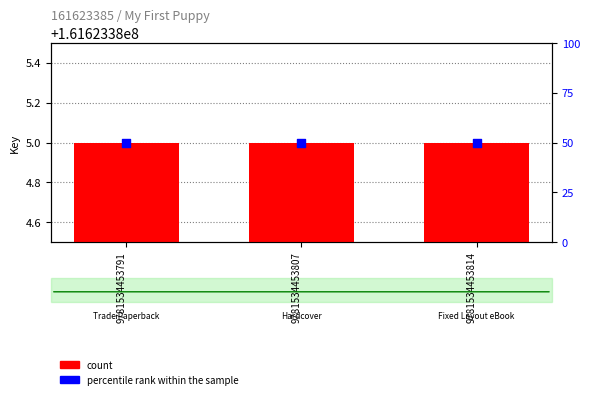

Which series reaches the maximum Y coordinate?

count